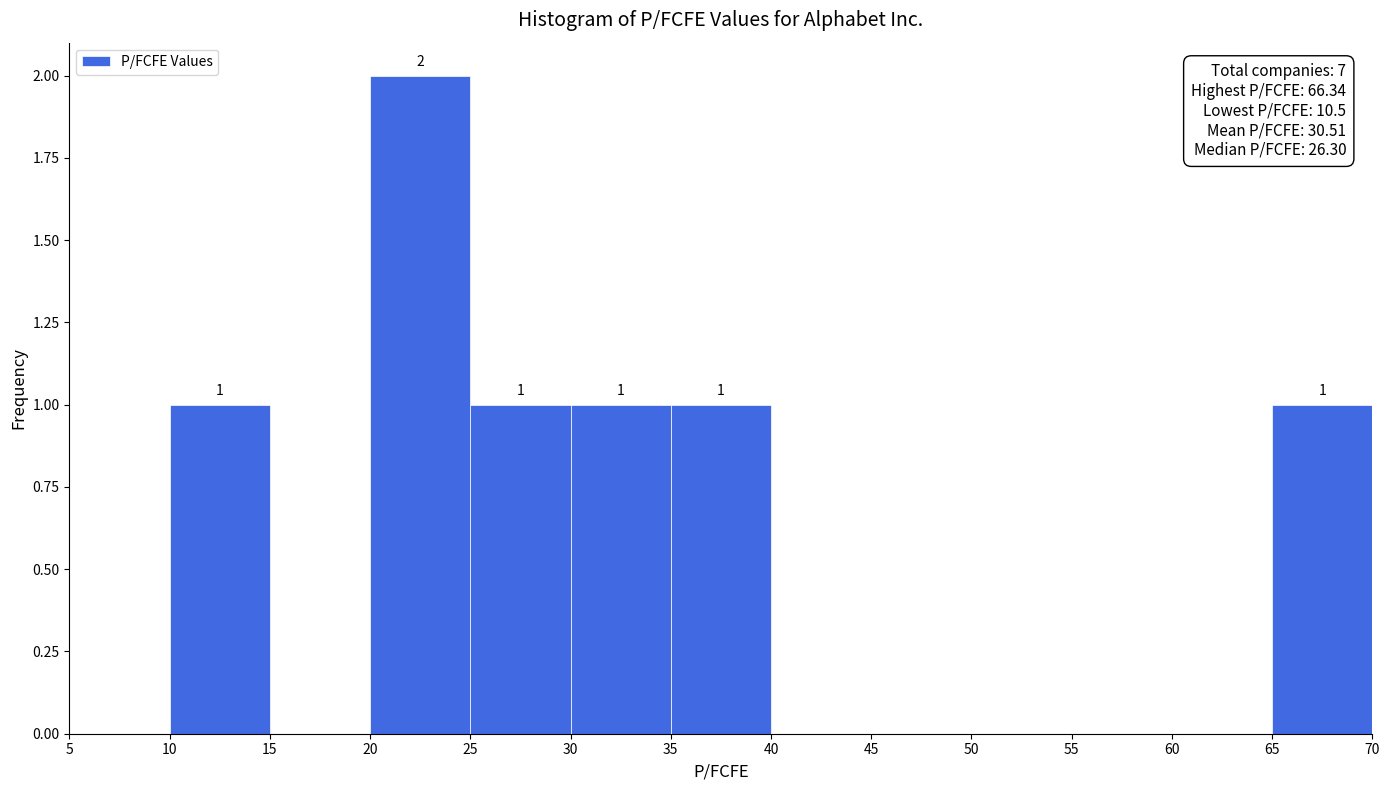

Over which range of the x-axis is the bar tallest?

20 to 25